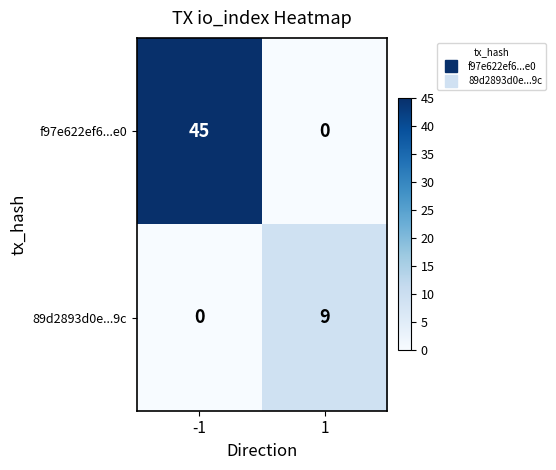

List the series in order of their overall mean, lowest first.

89d2893d0e...9c, f97e622ef6...e0